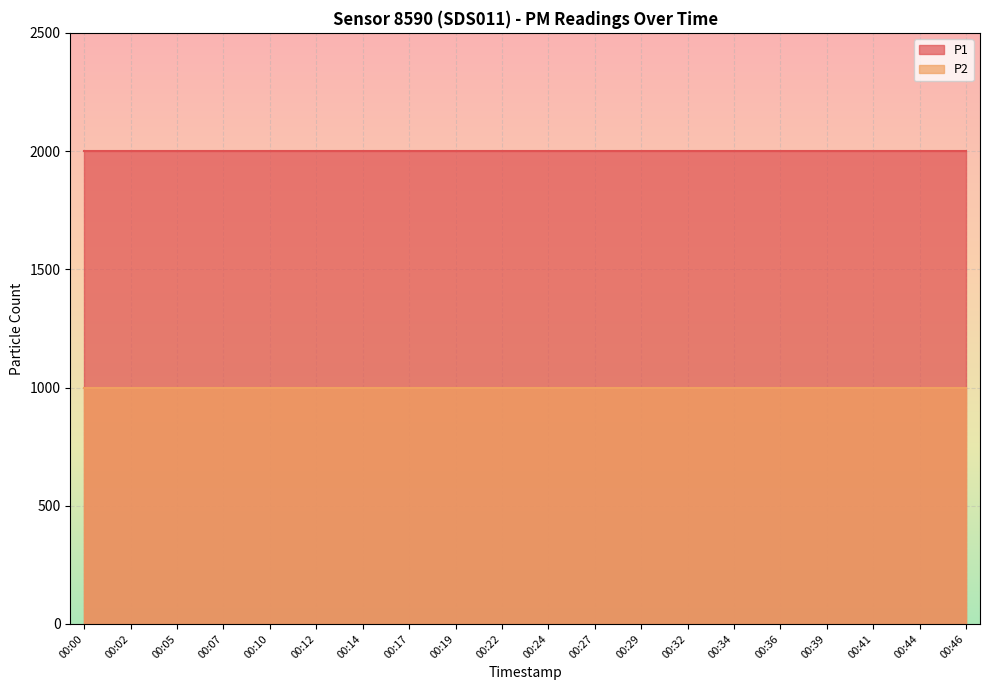

At which category does the chart reach its peak across all series?

00:00